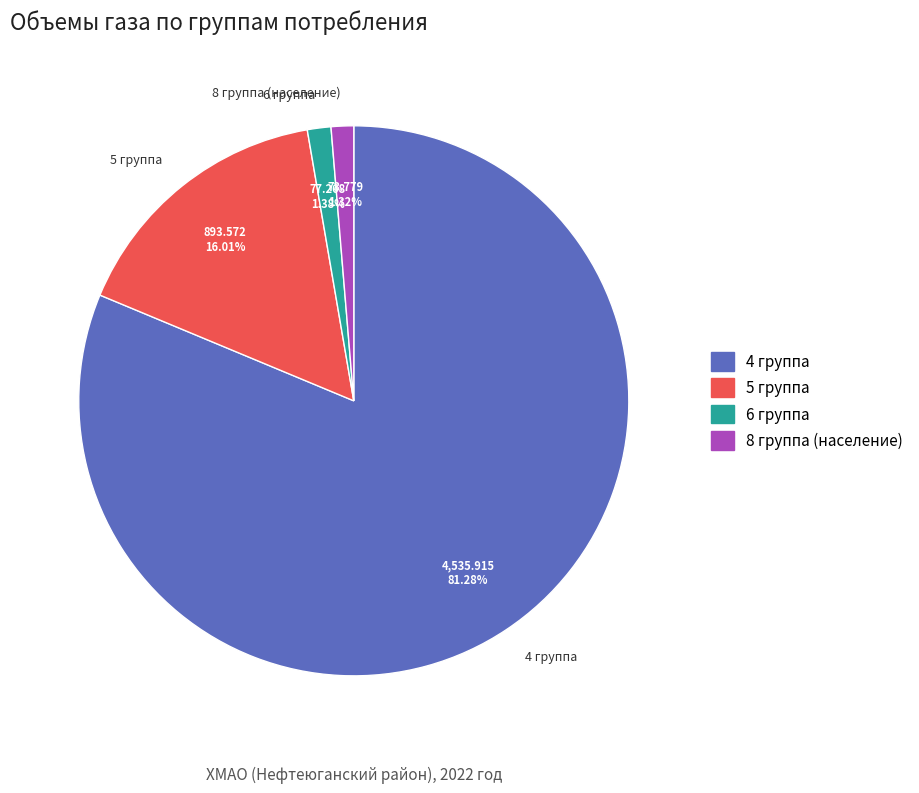

Which has a higher value, 4 группа or 6 группа?

4 группа